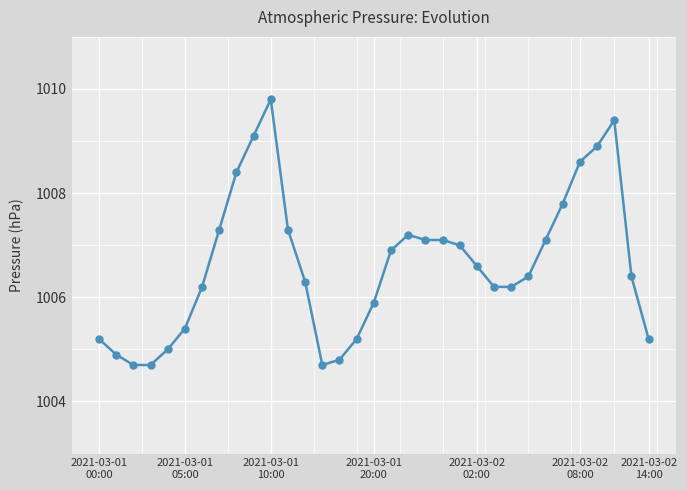

How many distinct data groups are displayed?

1